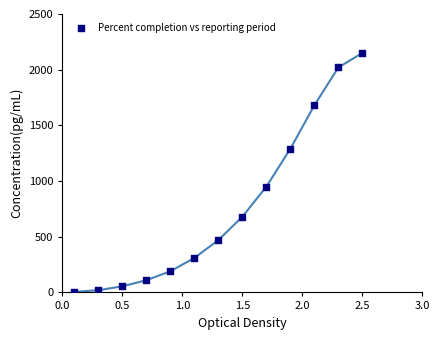

What is the range of Y values (max minus min)?

2145